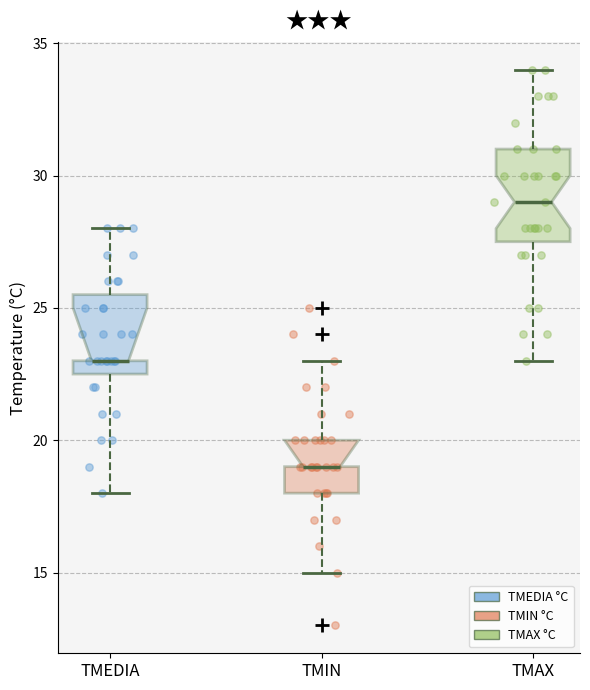

Comparing the boxes themselves (not the whiskers), which one is the tallest?

TMAX